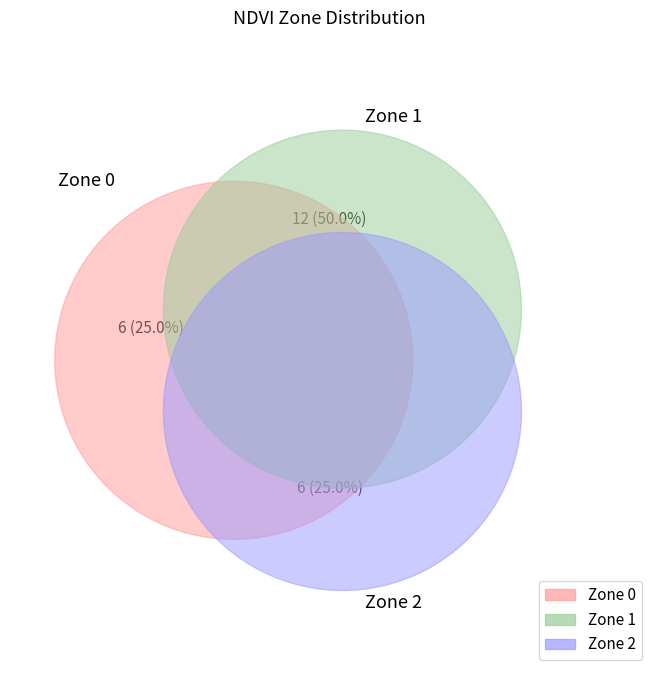

What percentage is the Zone 0 slice, to the nearest percent?

25%